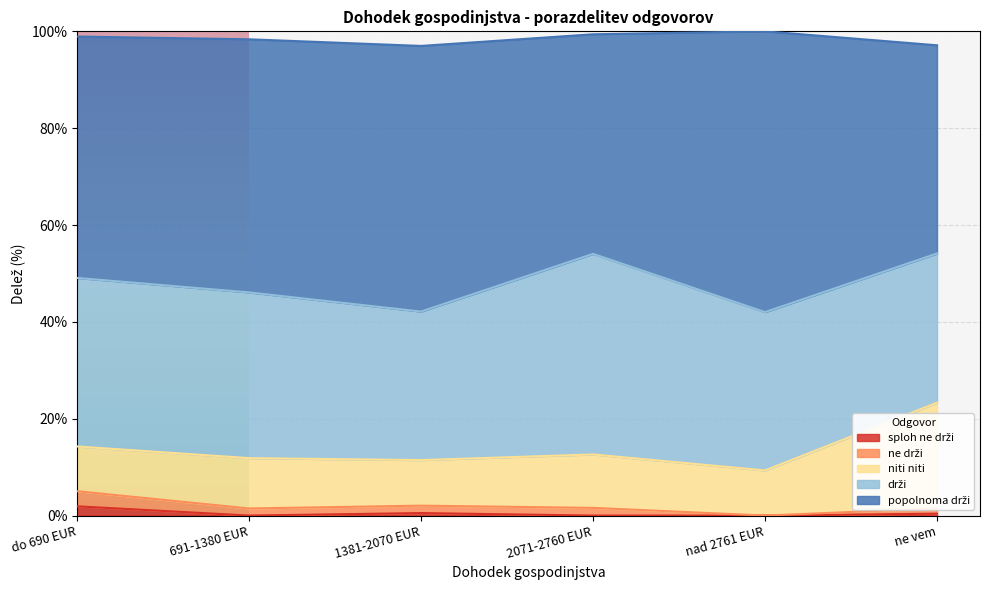

What is the difference between the maximum and minimum values in the popolnoma drži series?

15.0